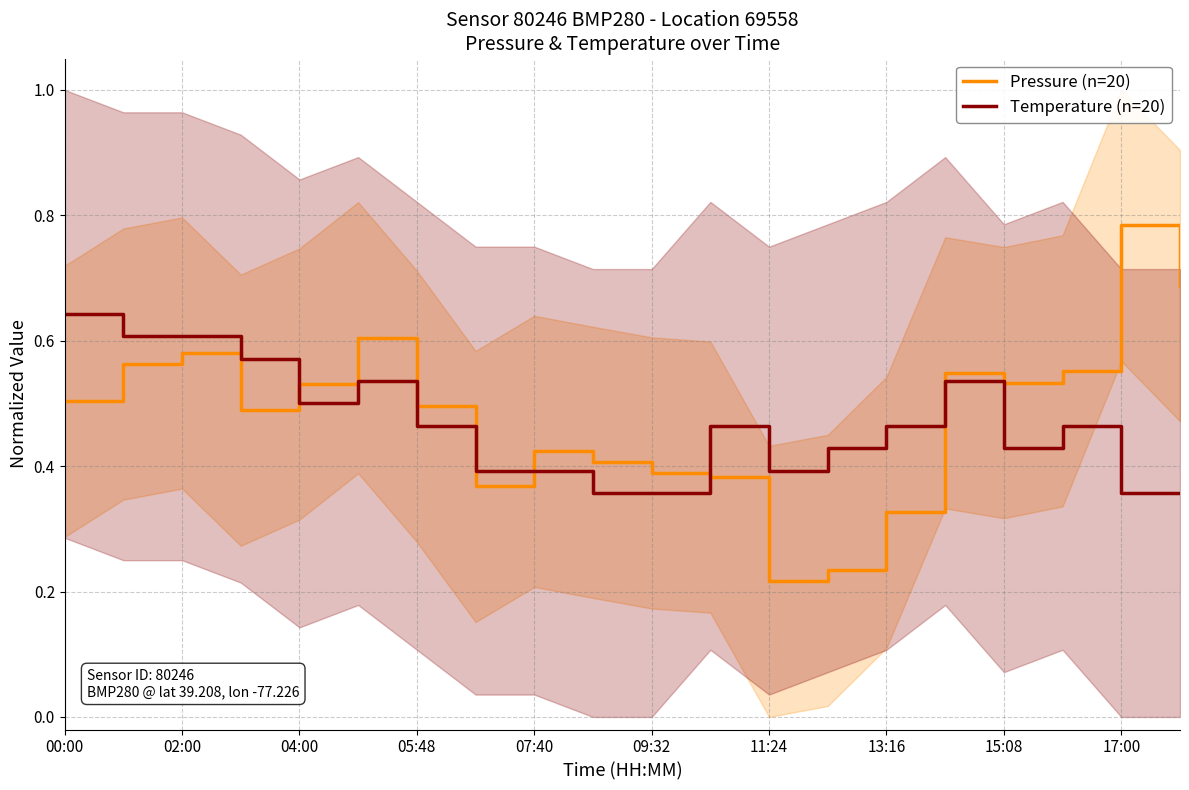

The value of Pressure (n=20) at 00:00 is 0.5. True or false?

True